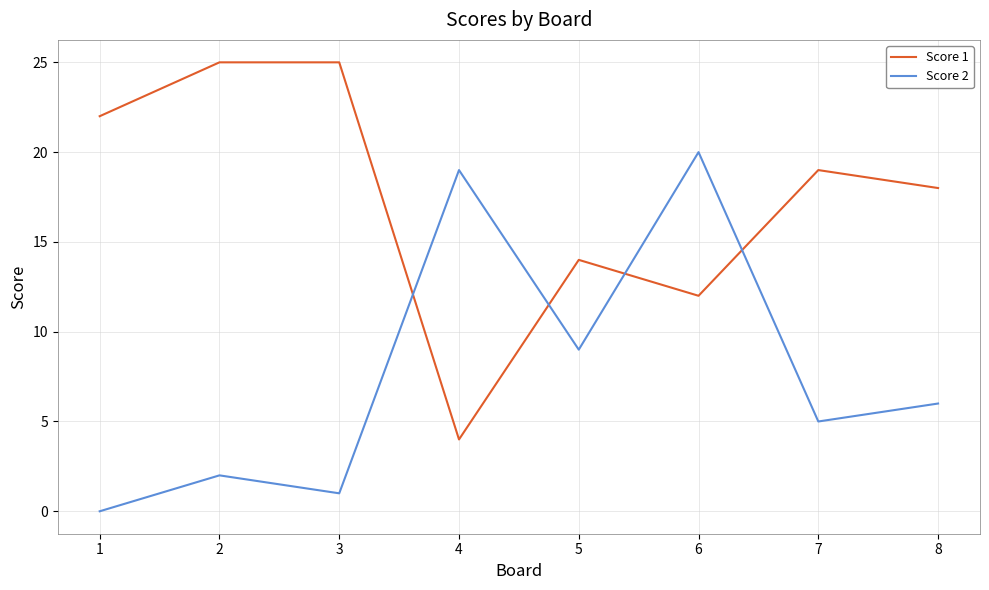

What is the minimum value for Score 1?

4